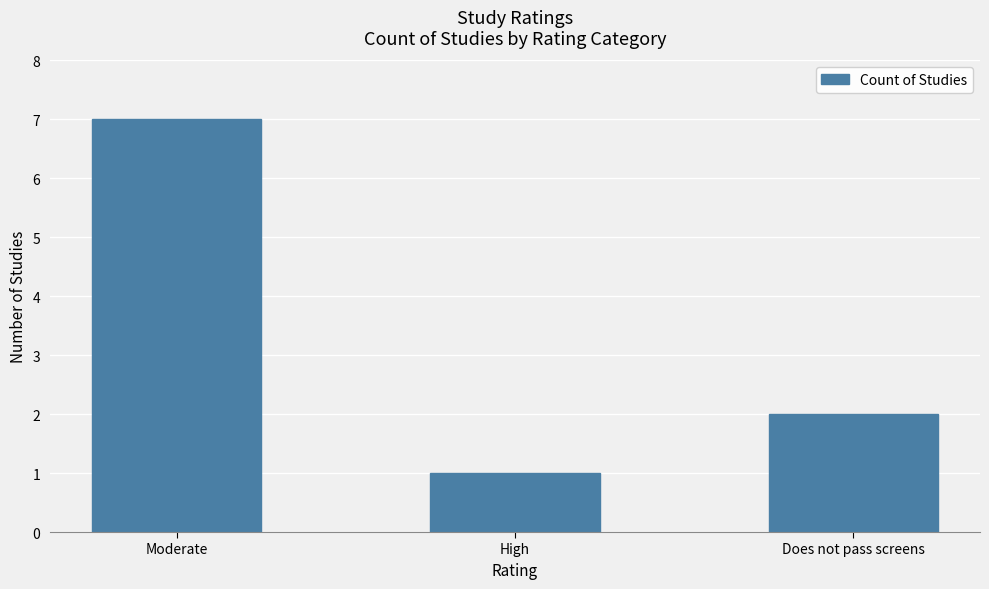

What is the change in value from High to Does not pass screens?

+1